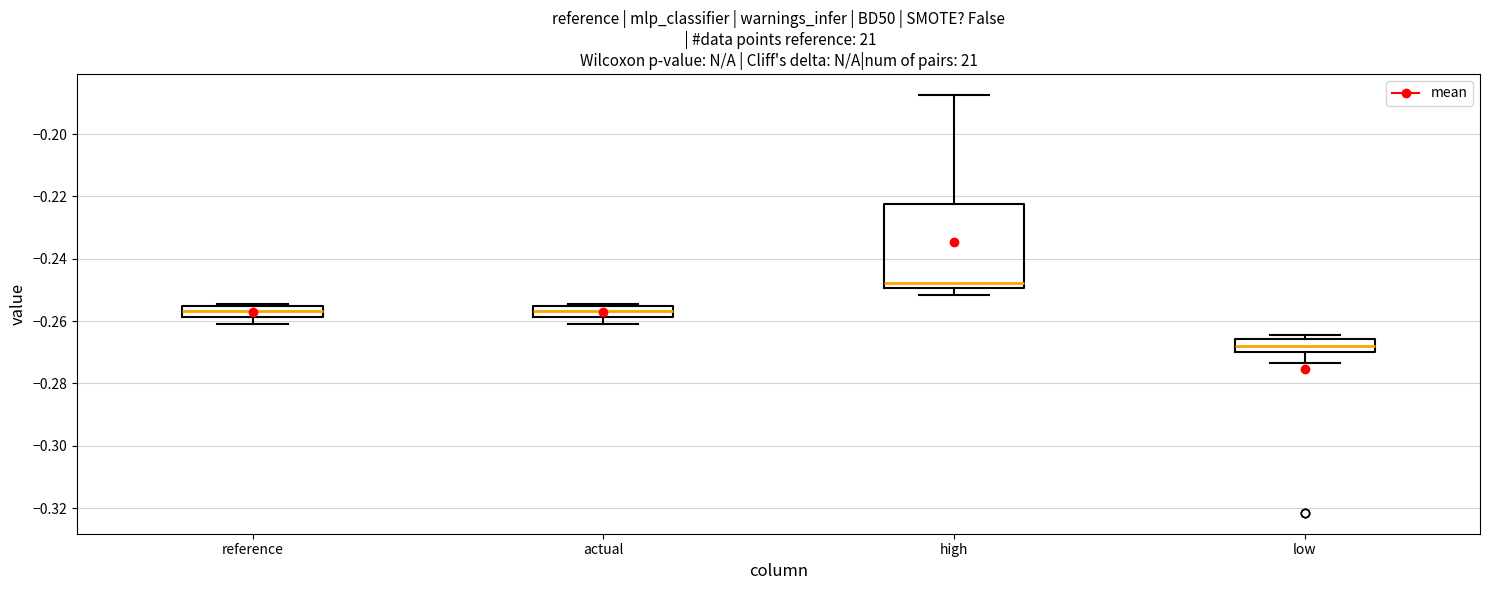

Comparing the boxes themselves (not the whiskers), which one is the tallest?

high